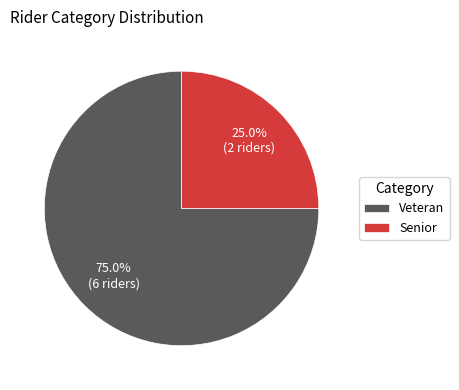

Which slice represents more than half of the pie?

Veteran